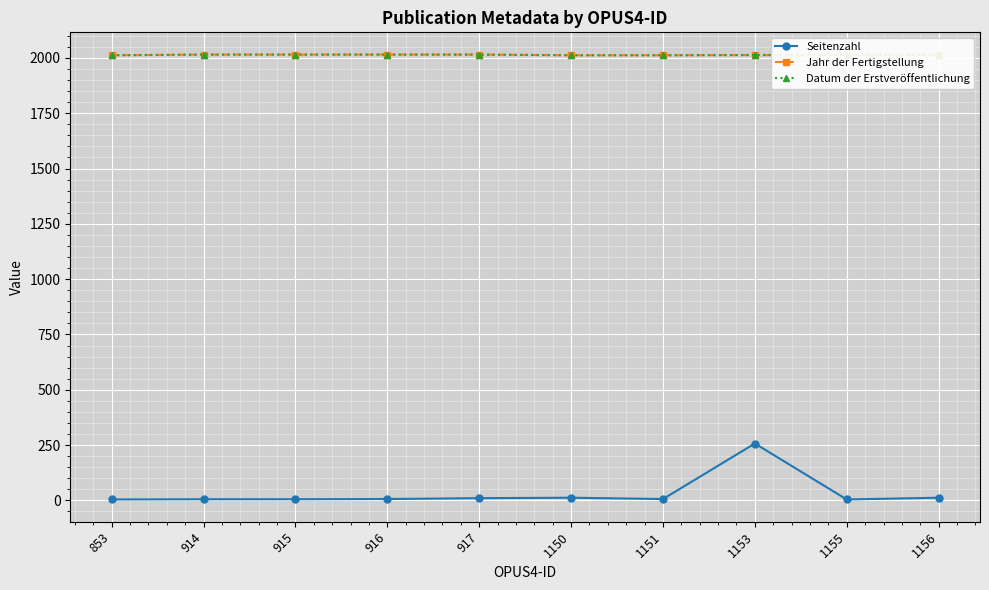

Does the chart have visible grid lines?

Yes